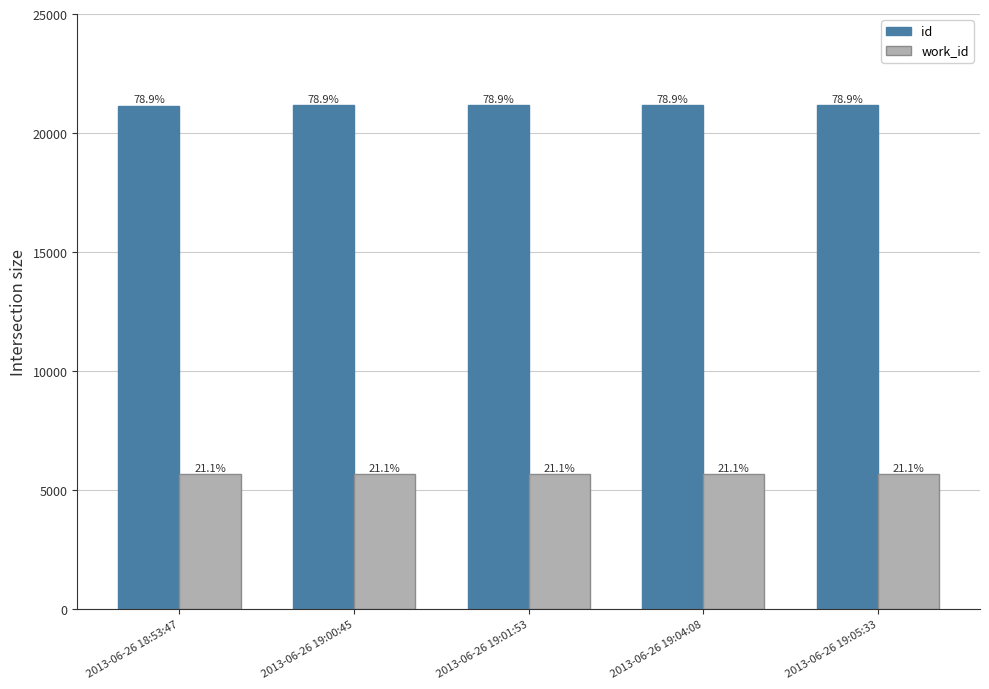

What is the average value of the id series?

21158